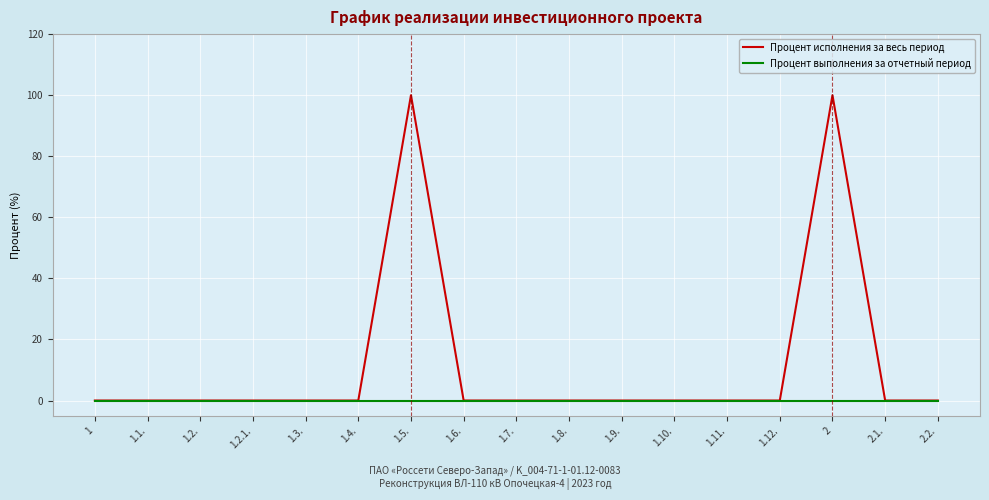

The Процент выполнения за отчетный период series shows 0 at 1.12.. True or false?

True